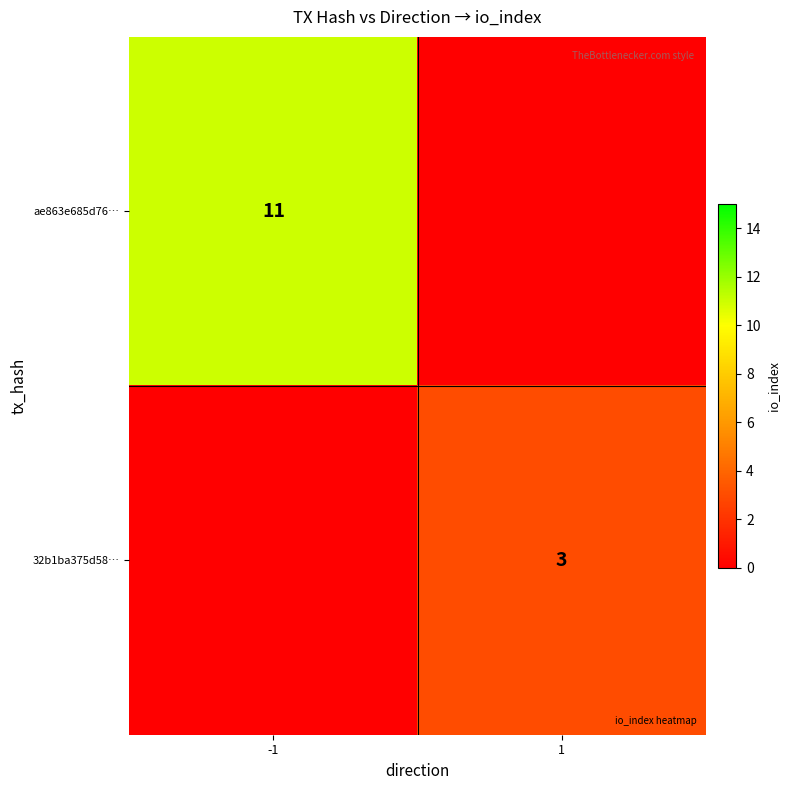

Is it true that ae863e685d76… equals 5.1 at -1?

False